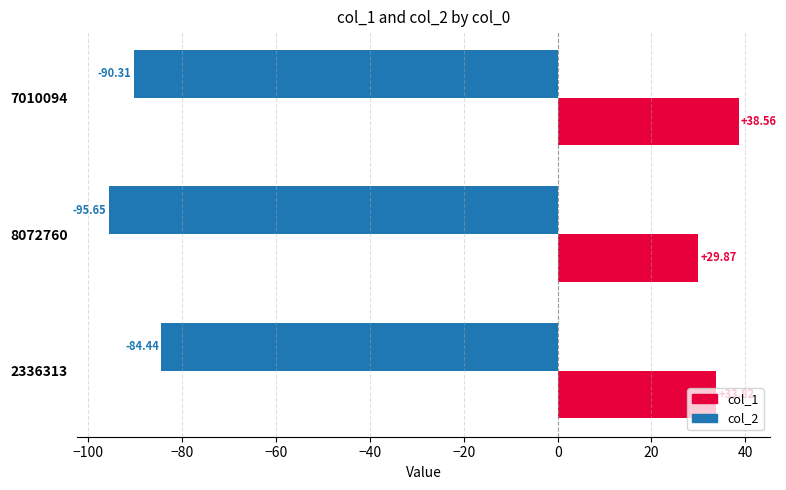

Which category has the highest value in the col_2 series?

2336313